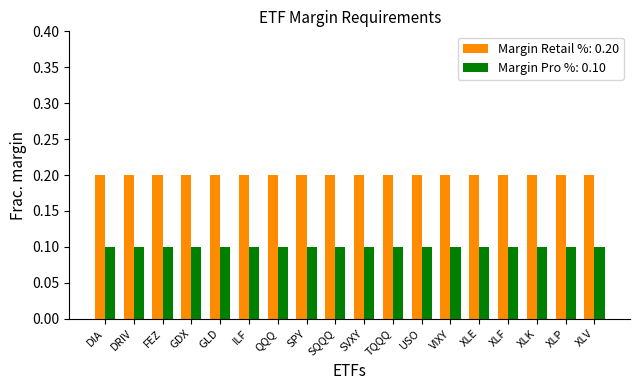

What is the label of the 5th bar from the left?

GLD